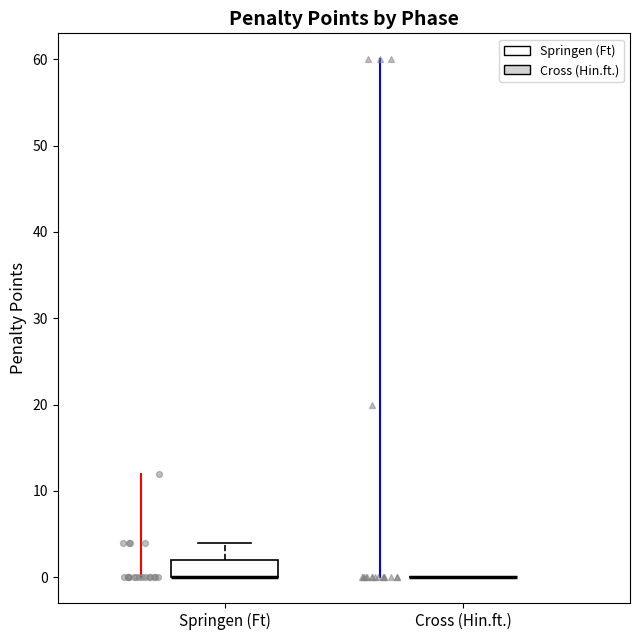

Where does the upper whisker of the box for Springen (Ft) end on the y-axis? The values are not printed on the chart, so give them approximately, as read against the axis.

4